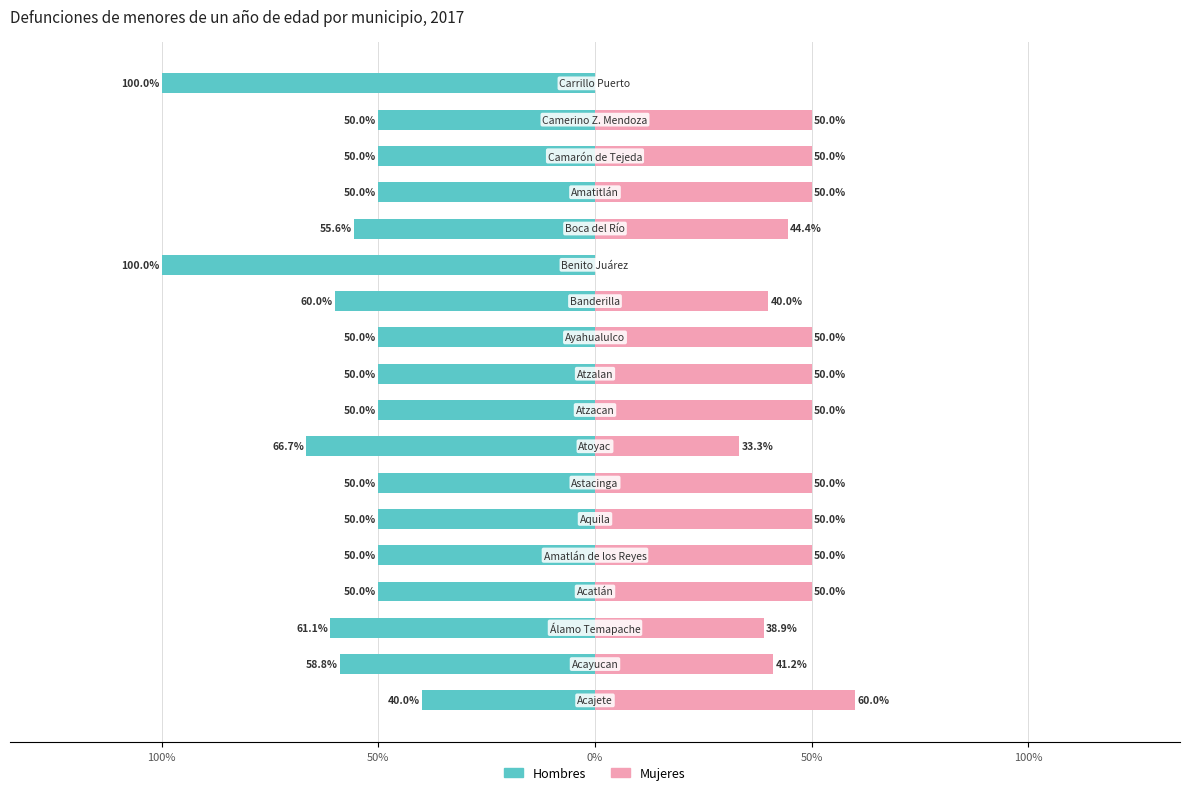

What is the sum of all Hombres values?

-1042.2